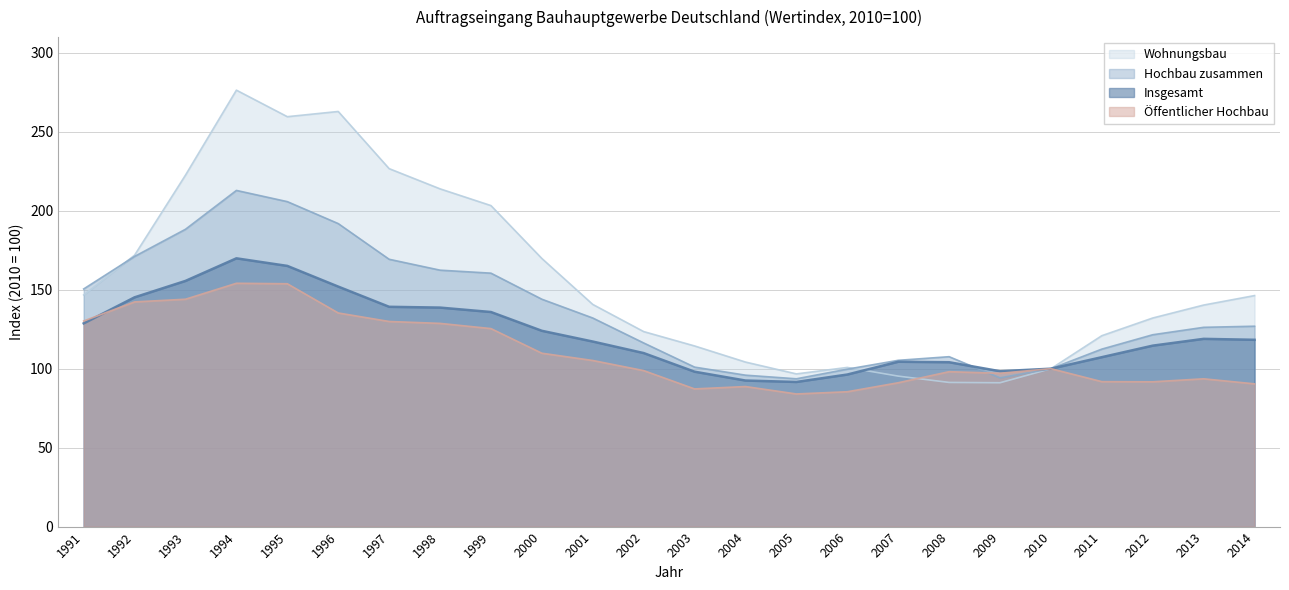

List the series in order of their peak value, highest first.

Wohnungsbau, Hochbau zusammen, Insgesamt, Öffentlicher Hochbau